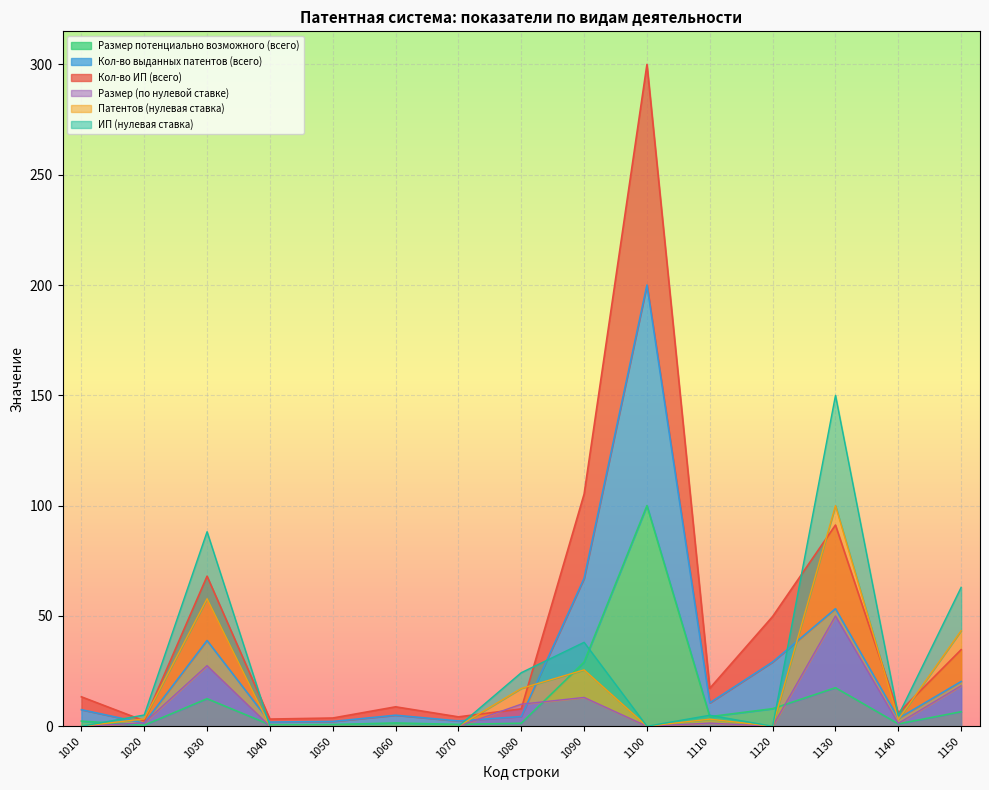

Read the Размер потенциально возможного (всего) value at 1030.

12.5